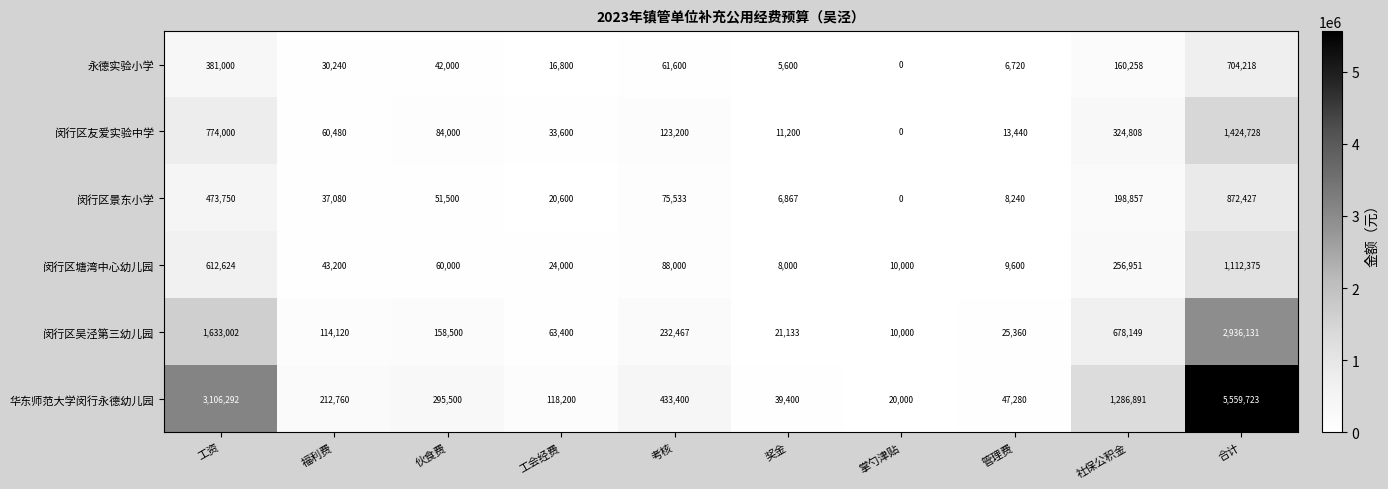

Between 福利费 and 考核, which series saw the biggest shift?

华东师范大学闵行永德幼儿园